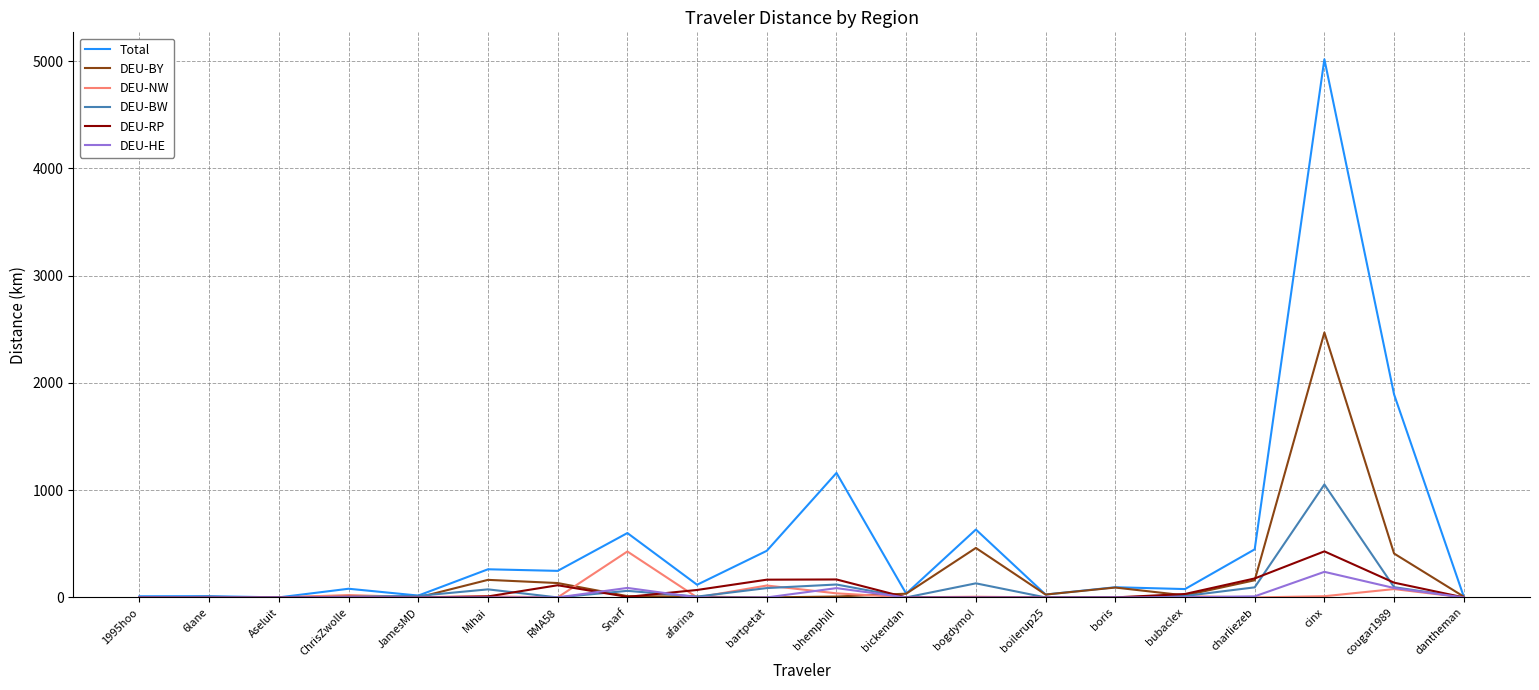

At which label does DEU-BY first exceed 18?

Mihai